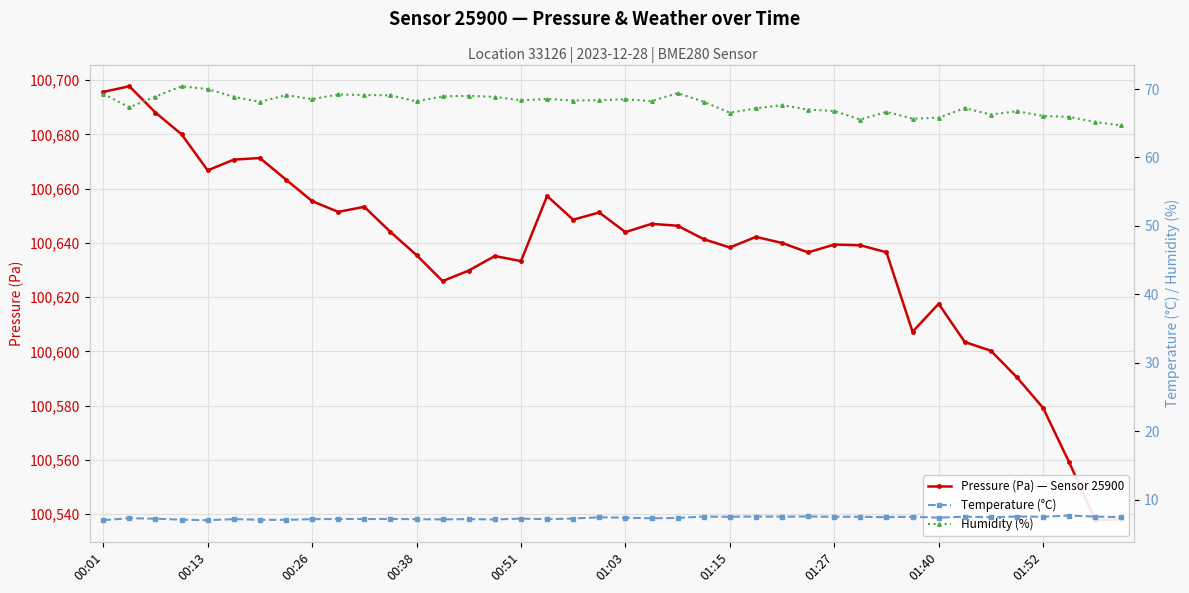

Where is Pressure (Pa) — Sensor 25900 nearest to the value 100617?

01:40